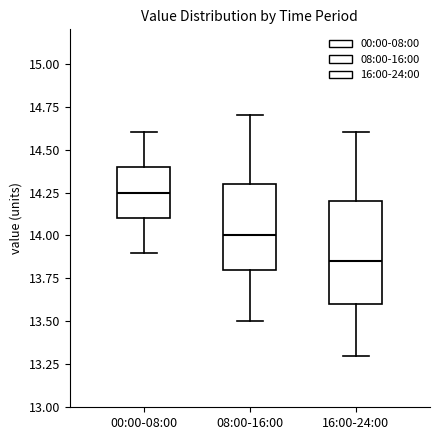

Reading left to right, transcribe this box plot: for each box, give where its median line is, the range the box spans, and where its two whiskers end, as read against the y-axis. The values are not printed on the chart, so give them approximately, as read against the axis.

00:00-08:00: median 14.25, box 14.10 to 14.40, whiskers 13.90 to 14.60
08:00-16:00: median 14.00, box 13.80 to 14.30, whiskers 13.50 to 14.70
16:00-24:00: median 13.85, box 13.60 to 14.20, whiskers 13.30 to 14.60